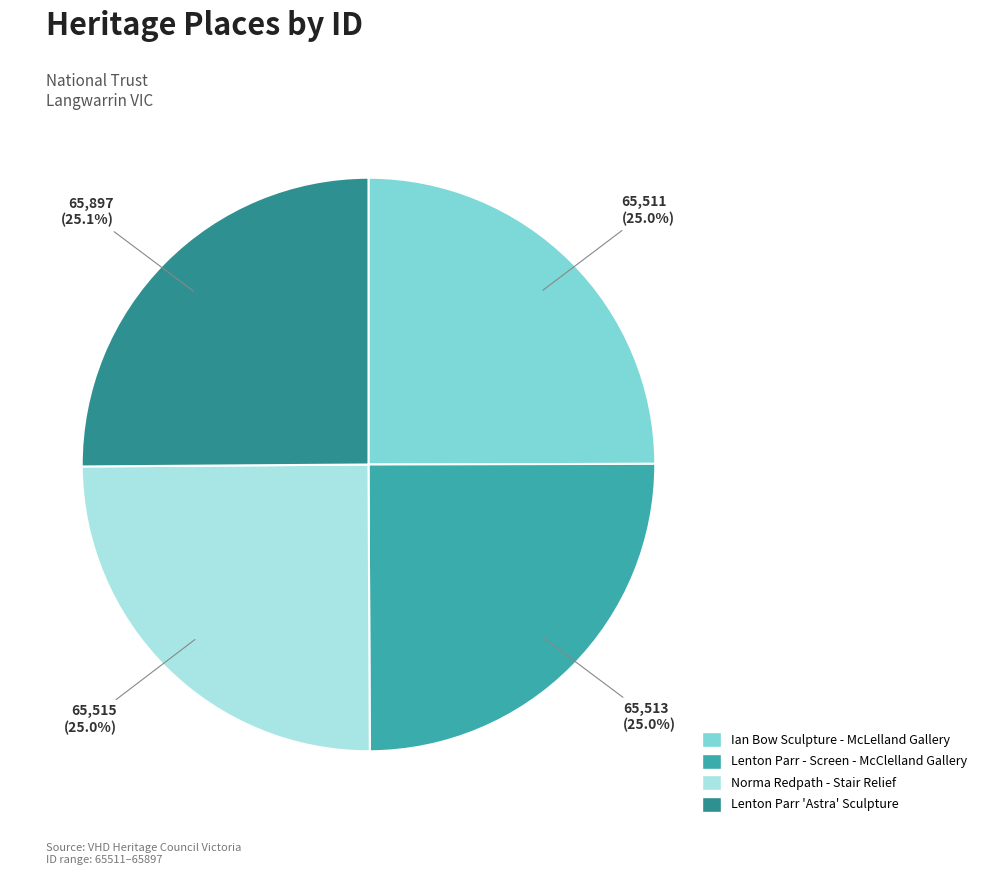

Does Norma Redpath - Stair Relief represent more than half of the total?

No